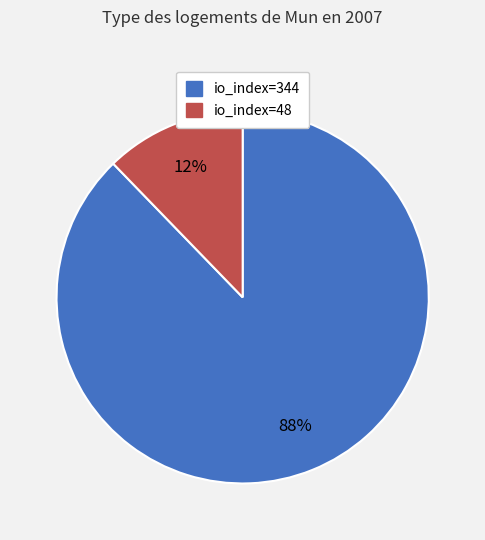

Approximately how many times larger is the value at io_index=48 compared to io_index=344?

0.1